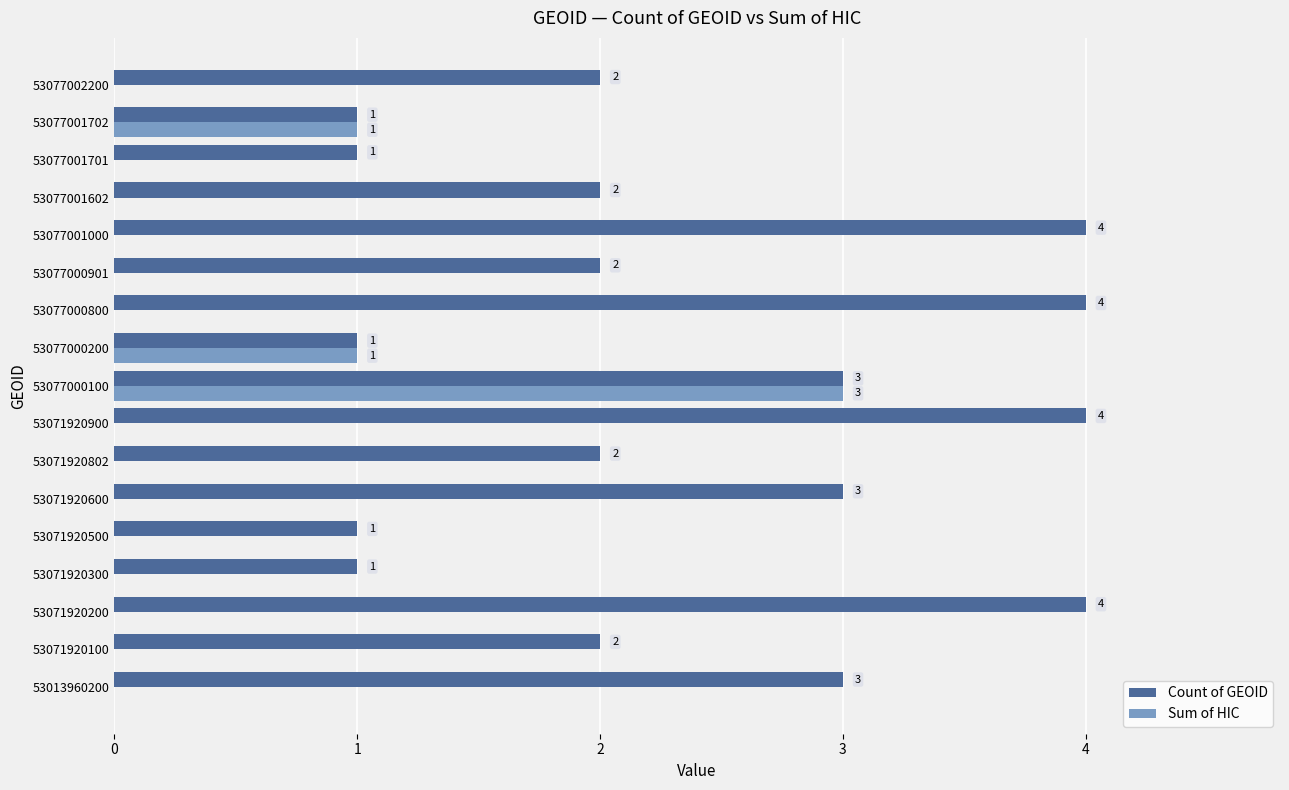

Count the Sum of HIC values in the range 0 to 1.

16